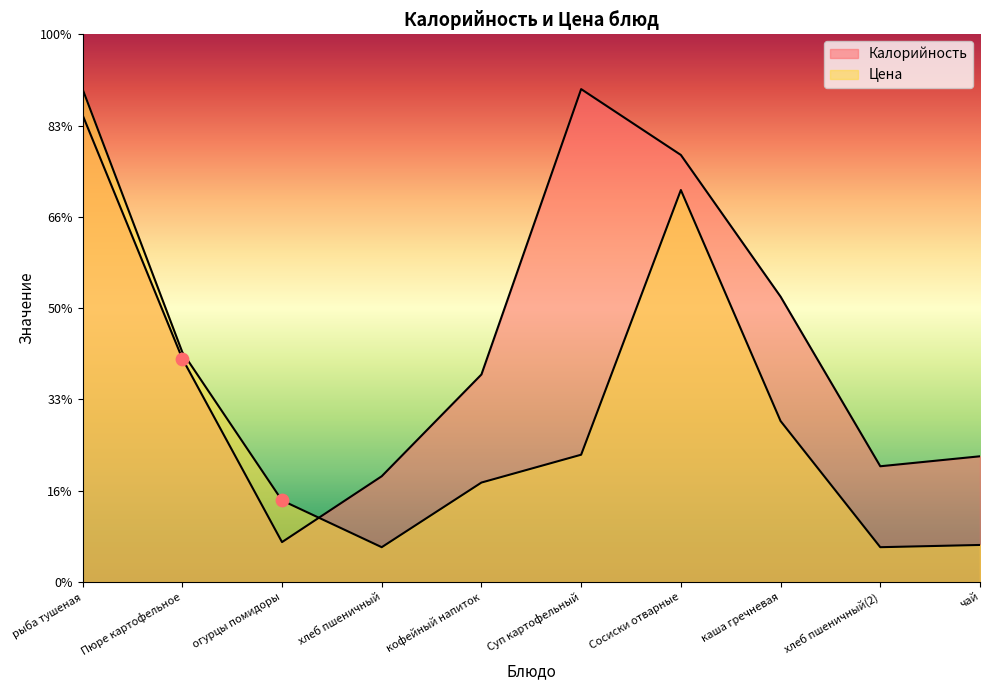

Which series has the largest total across all categories?

Калорийность